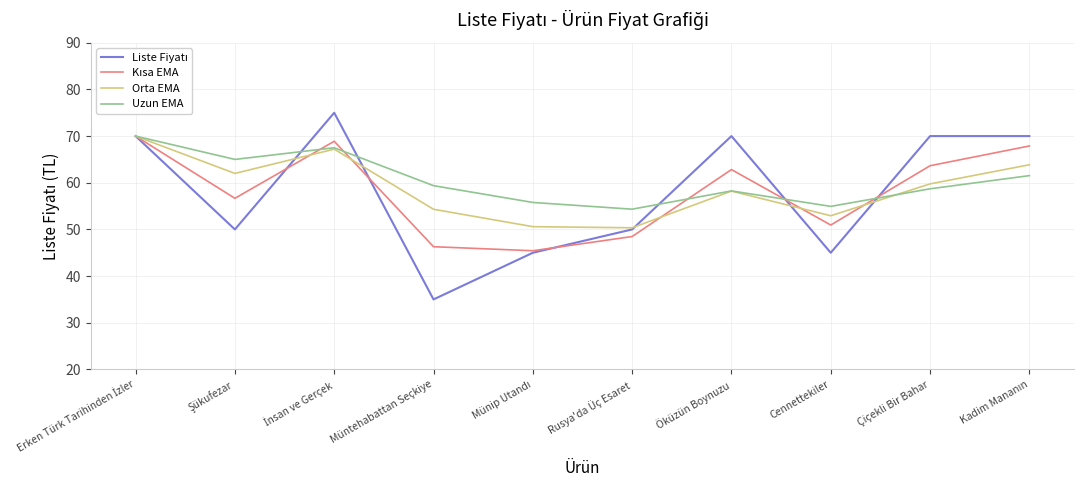

True or false: Uzun EMA has a value of 78.7 at Cennettekiler.

False